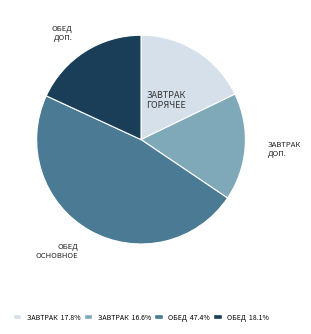

Does any single category account for the majority?

No